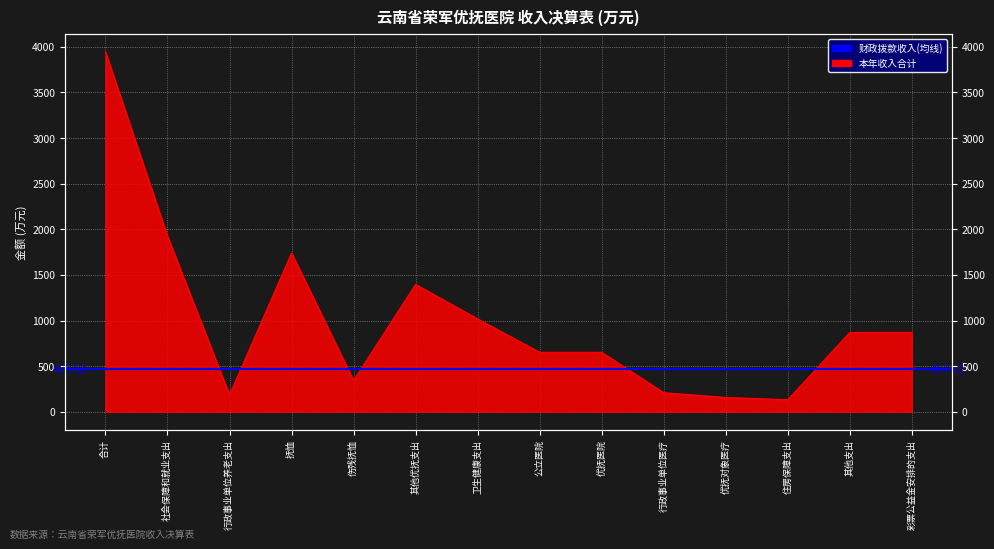

At which category does the chart reach its minimum across all series?

住房保障支出